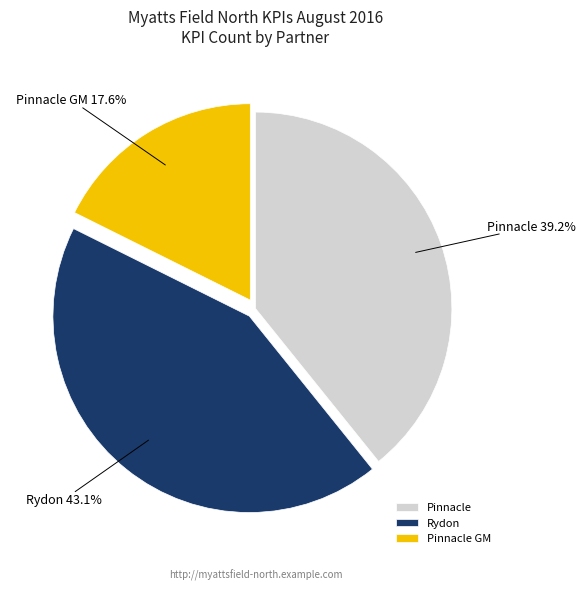

Rank the categories by value from lowest to highest.

Pinnacle GM, Pinnacle, Rydon